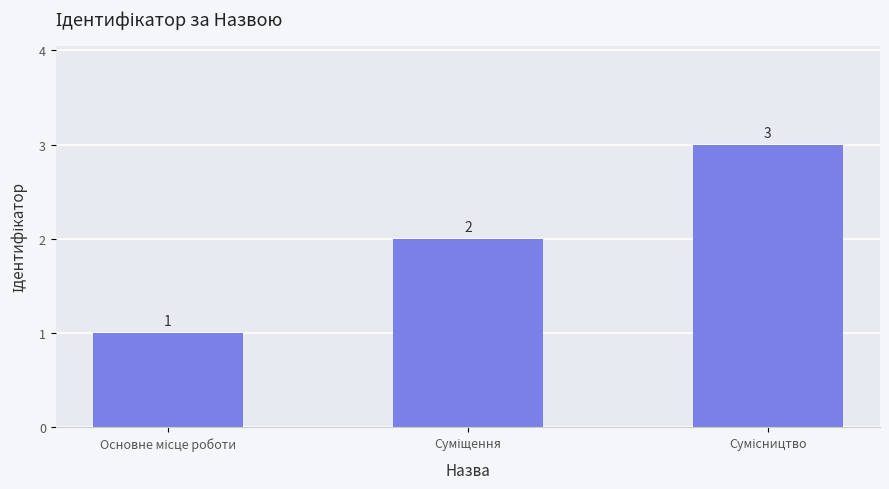

How many values are between 1 and 3?

3